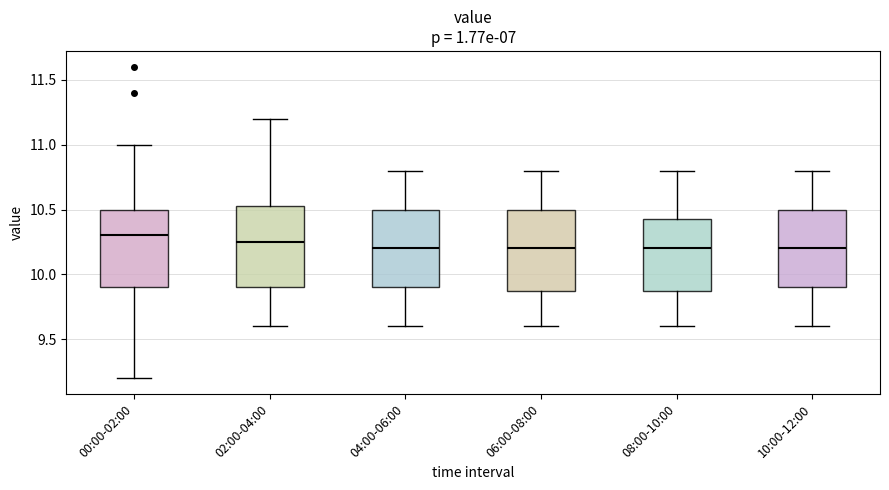

Where does the upper whisker of the box for 08:00-10:00 end on the y-axis? The values are not printed on the chart, so give them approximately, as read against the axis.

10.80